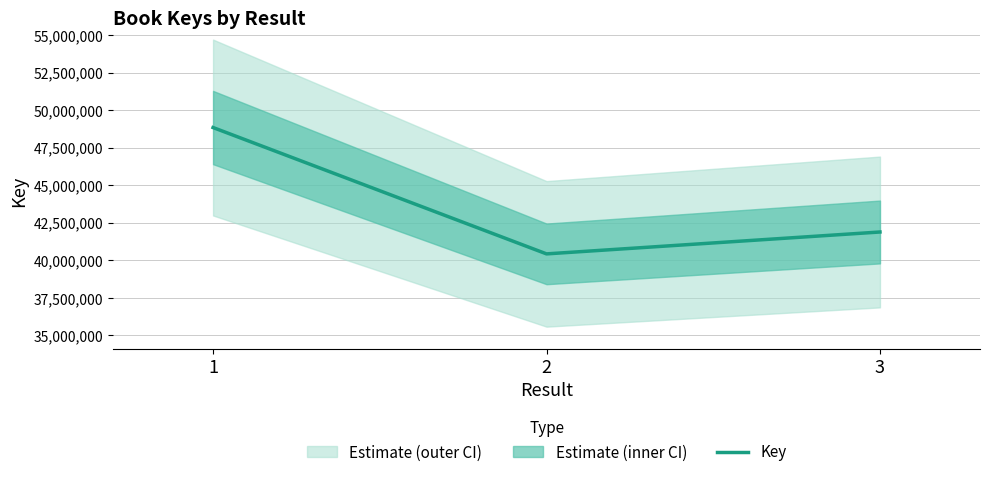

Rank the categories by value from lowest to highest.

2, 3, 1